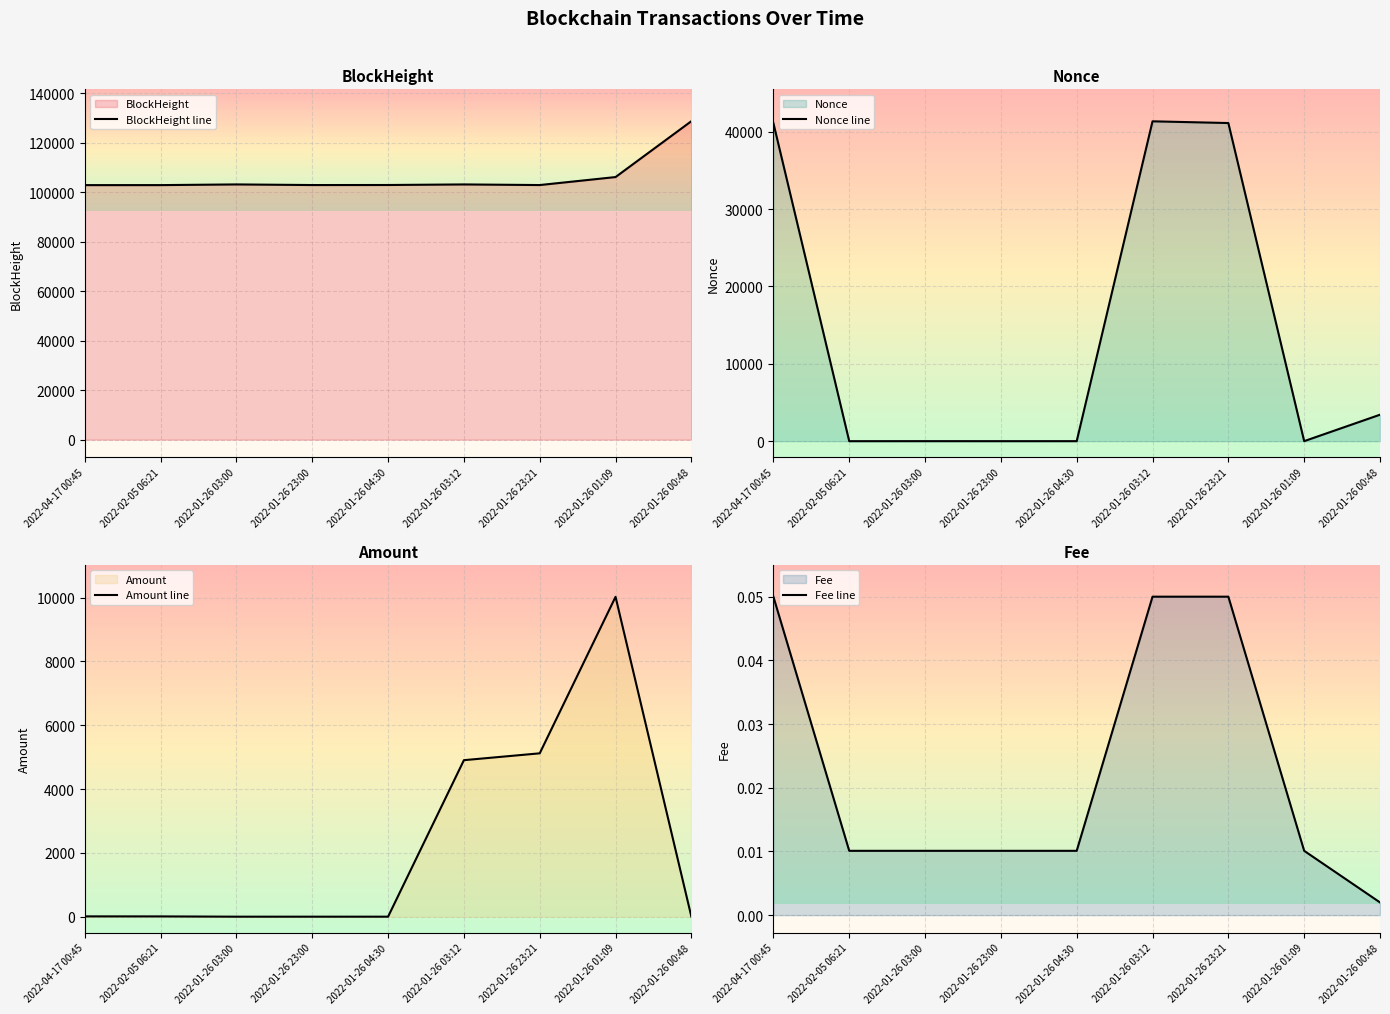

What is the total value across all series at 2022-01-26 03:12?

149417.5